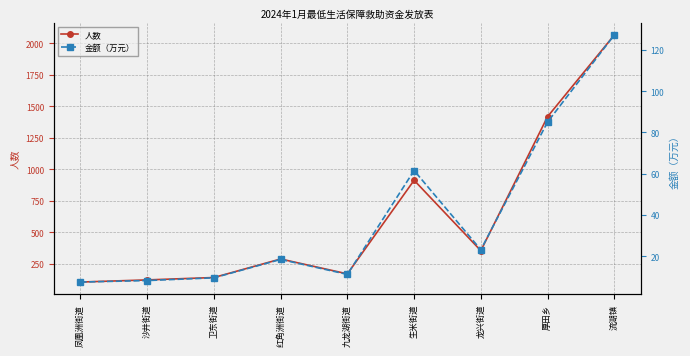

How many interior local peaks does the 金额（万元） series have?

2